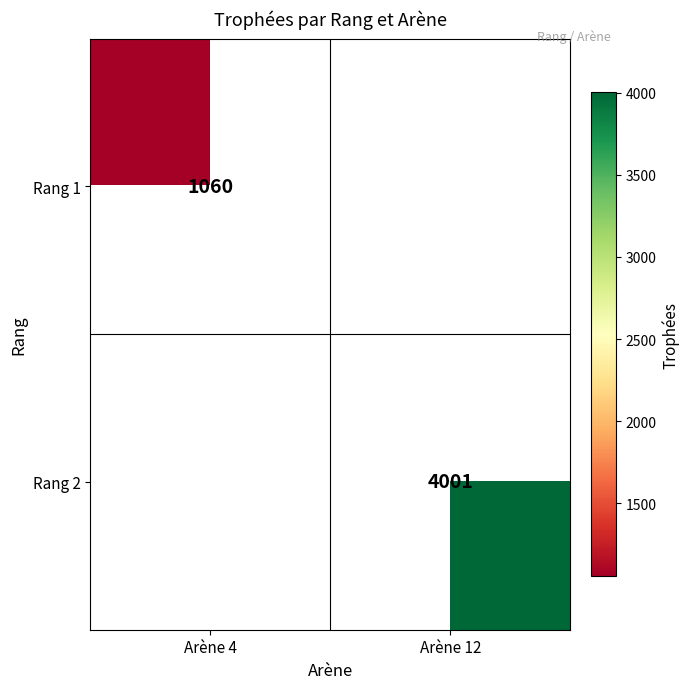

Is the value of Rang 1 at Arène 4 greater than the value of Rang 2 at Arène 12?

No